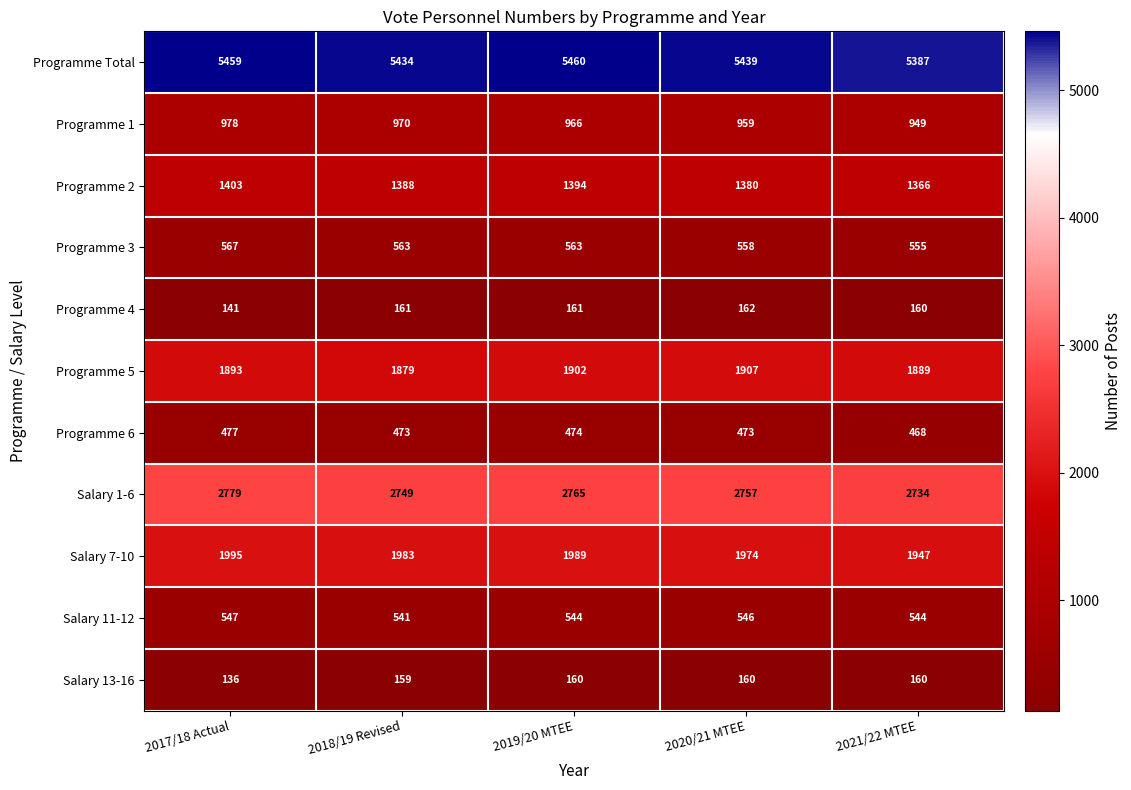

Which label corresponds to the smallest value in the chart?

2017/18 Actual